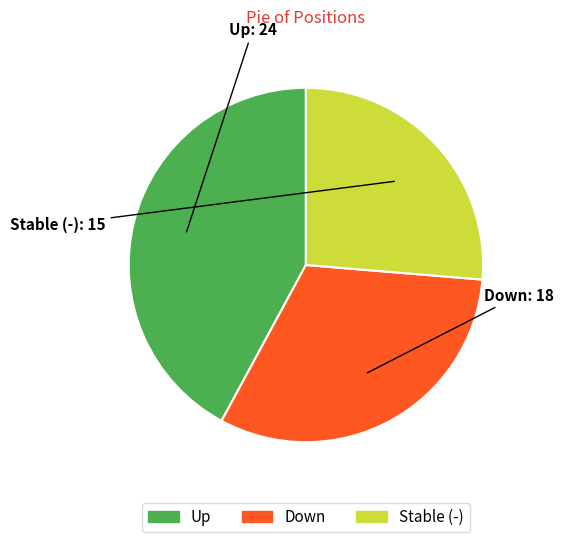

Is there a majority slice in this chart?

No